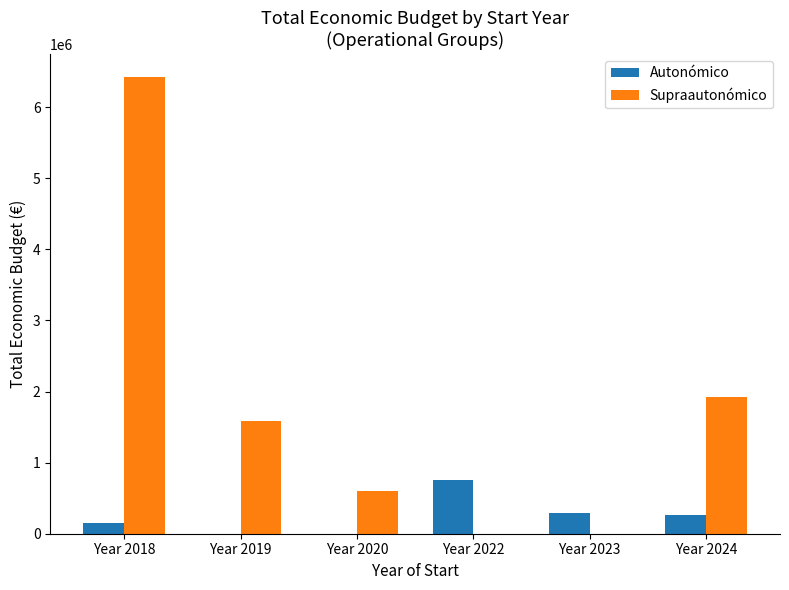

What is the sum of all Autonómico values?

1478680